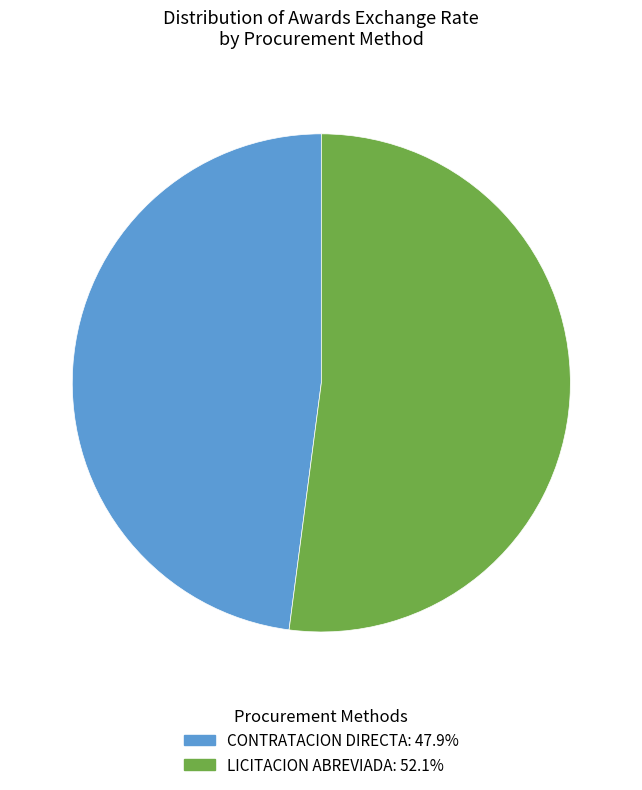

Is there a majority slice in this chart?

Yes